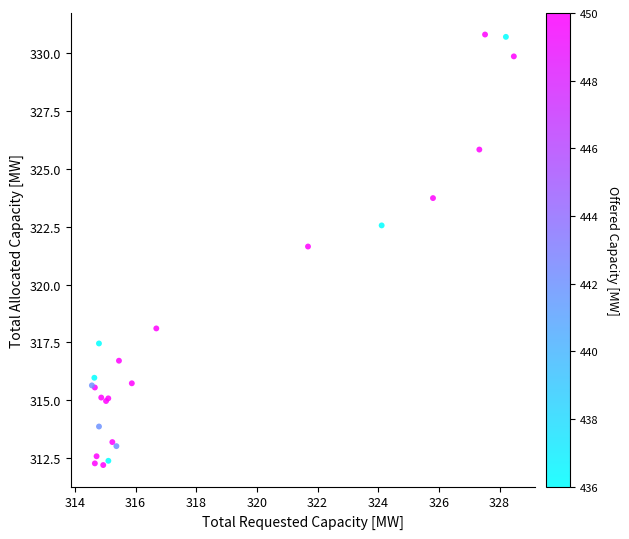

What Y value in the scatter plot is closest to 321?

321.6